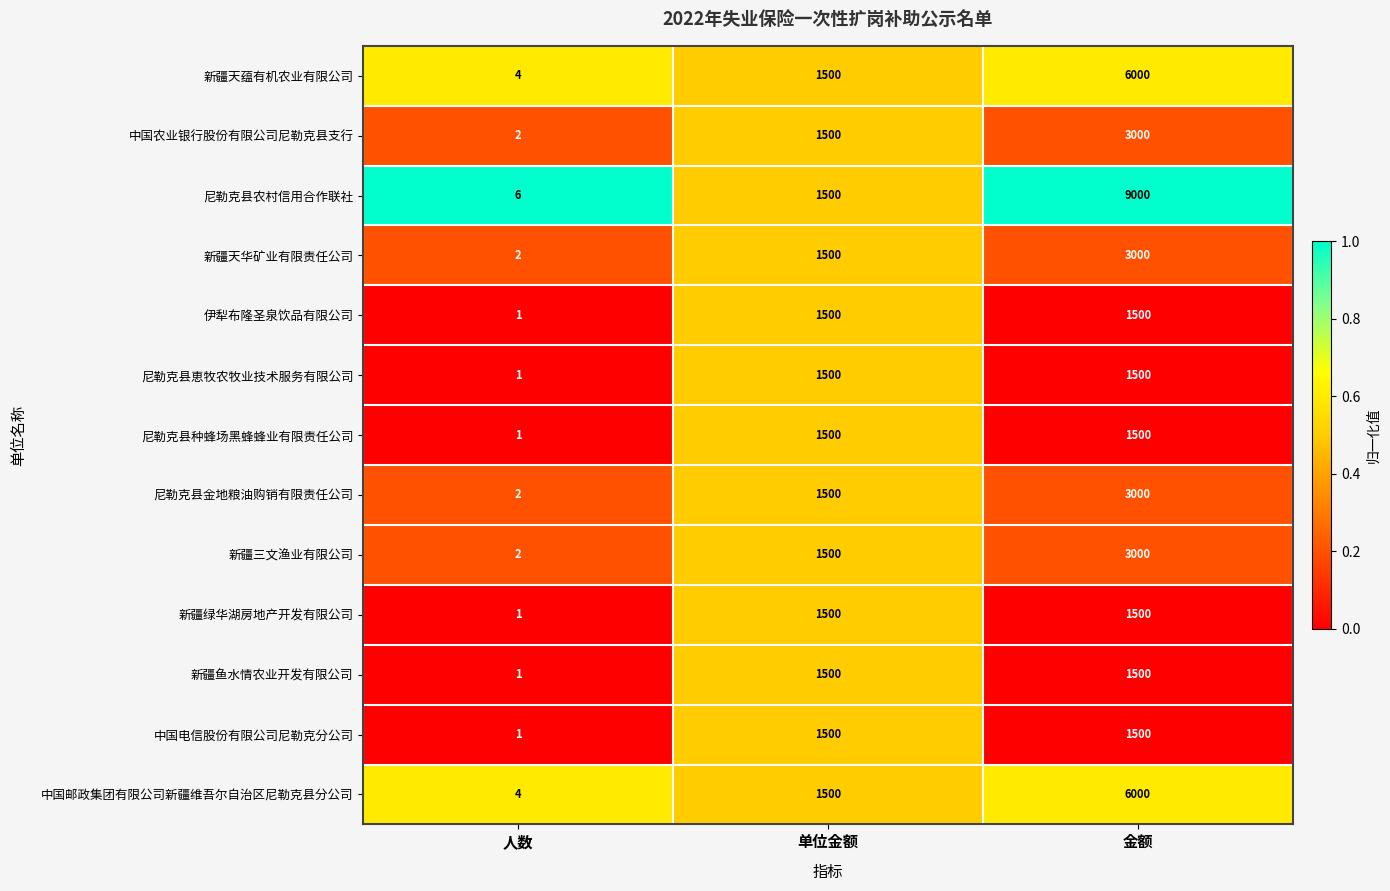

True or false: 中国邮政集团有限公司新疆维吾尔自治区尼勒克县分公司 has a value of 1500 at 单位金额.

True